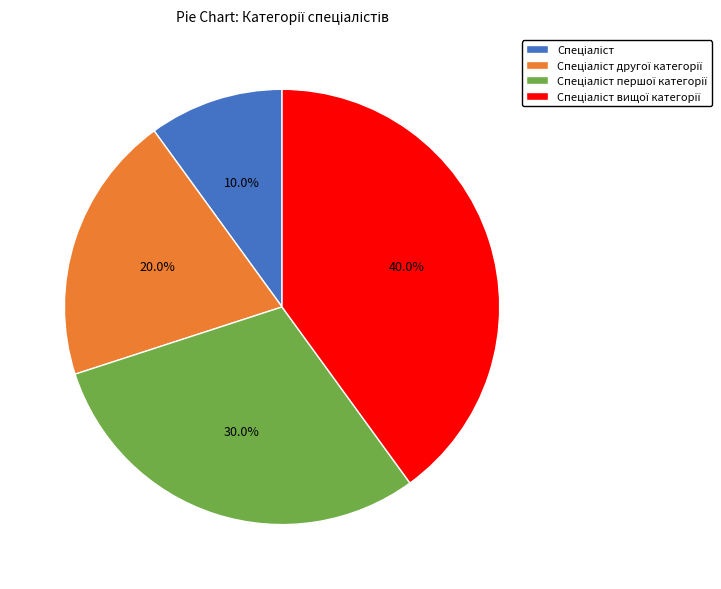

Is there a majority slice in this chart?

No